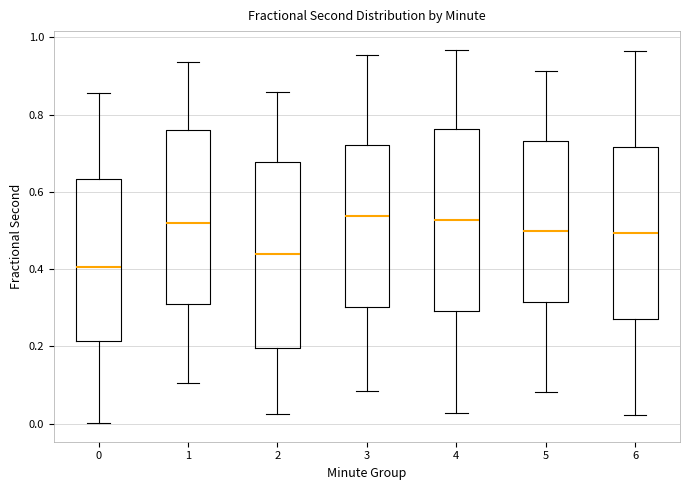

Where does the lower whisker of the box at x = 4 end on the y-axis? The values are not printed on the chart, so give them approximately, as read against the axis.

0.02